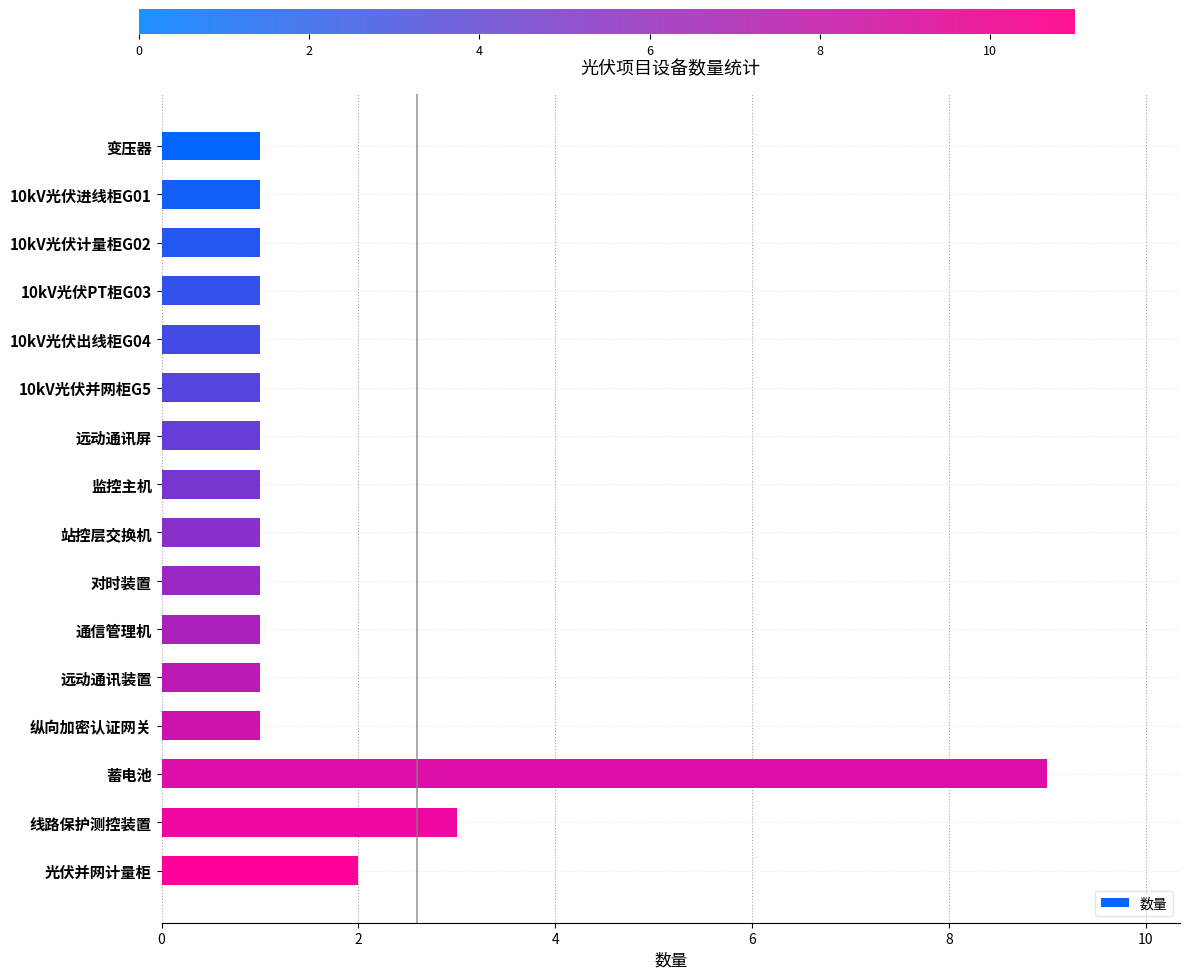

Are the bars grouped side by side (vs. stacked)?

No